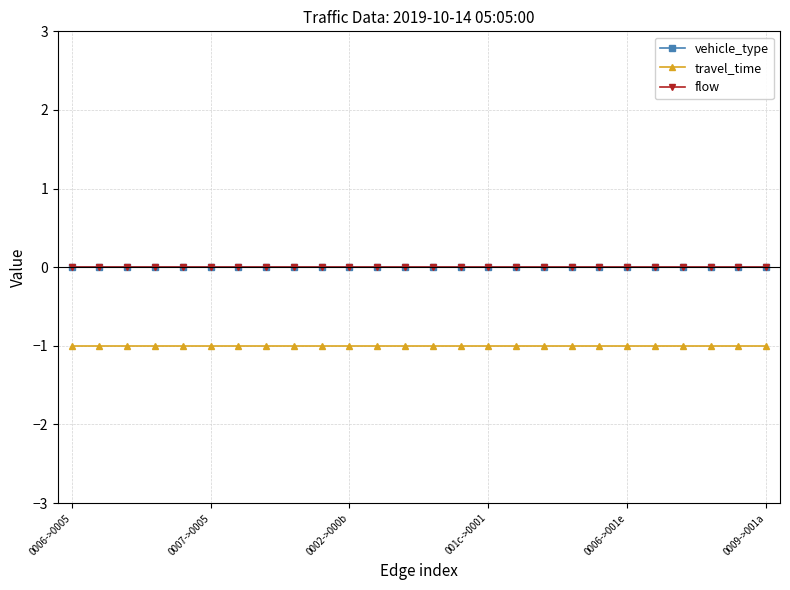

True or false: travel_time and vehicle_type intersect in this chart.

False